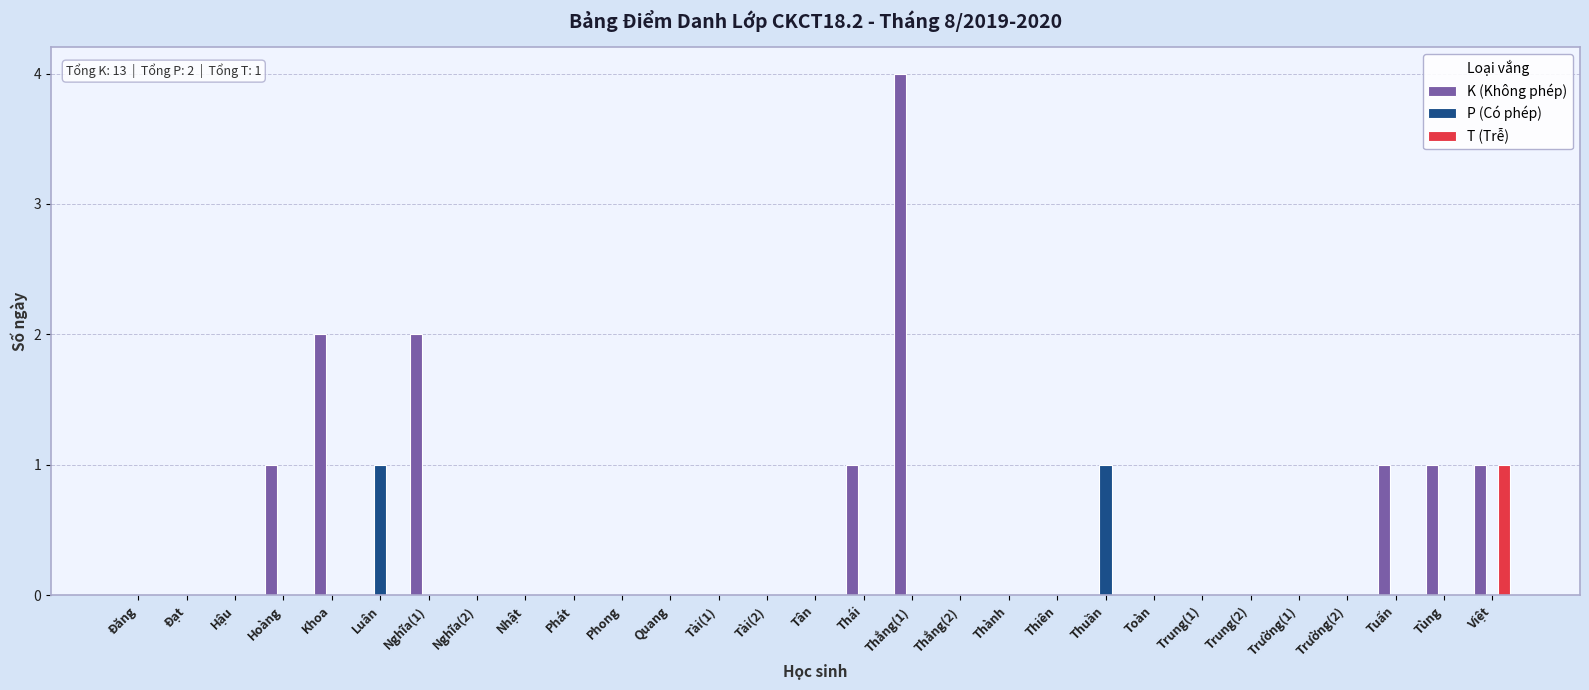

Which series has the largest total across all categories?

K (Không phép)